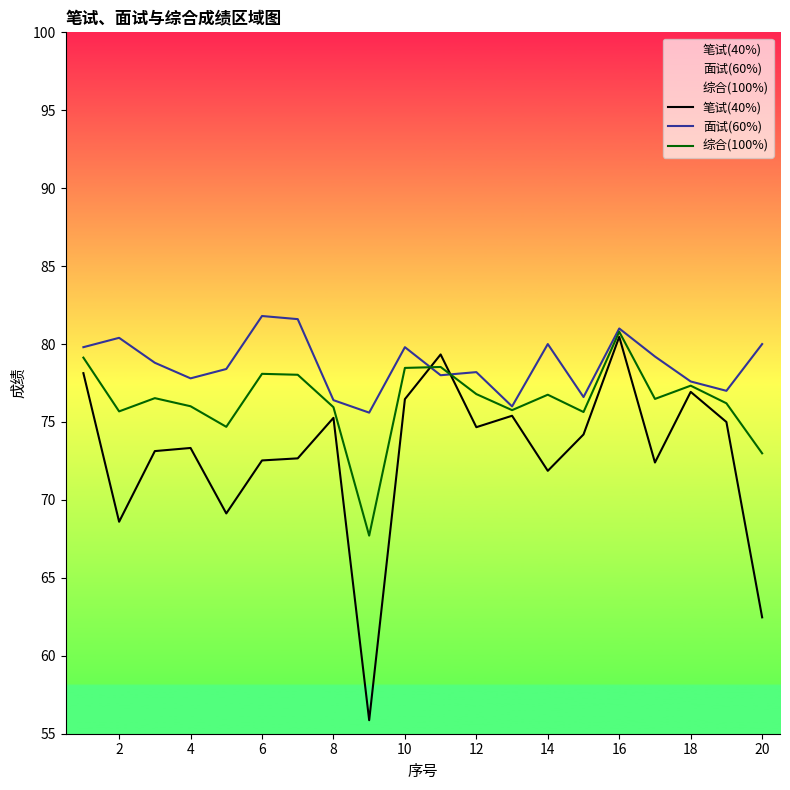

How many lines are shown in the chart?

3